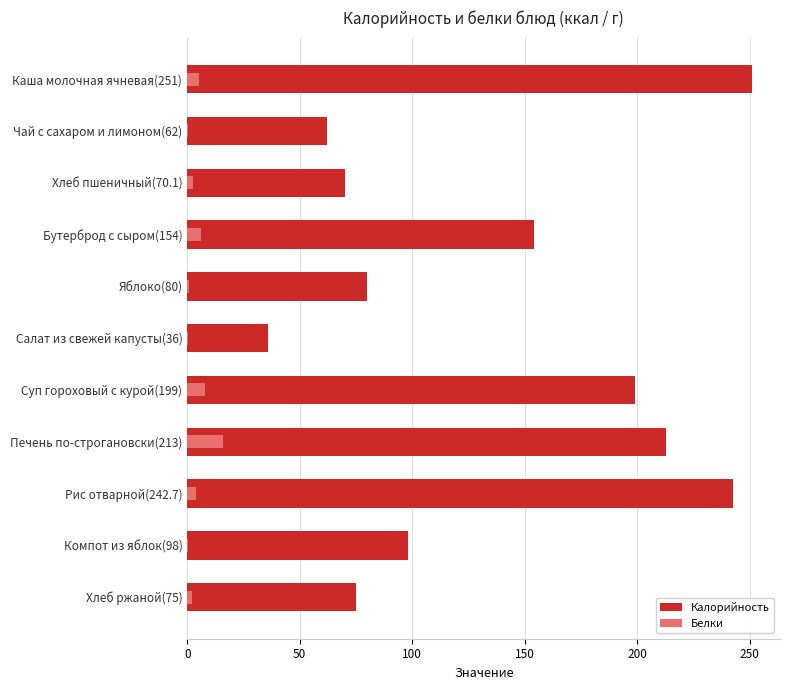

At Рис отварной(242.7), list the series in order from smallest to largest.

Белки, Калорийность